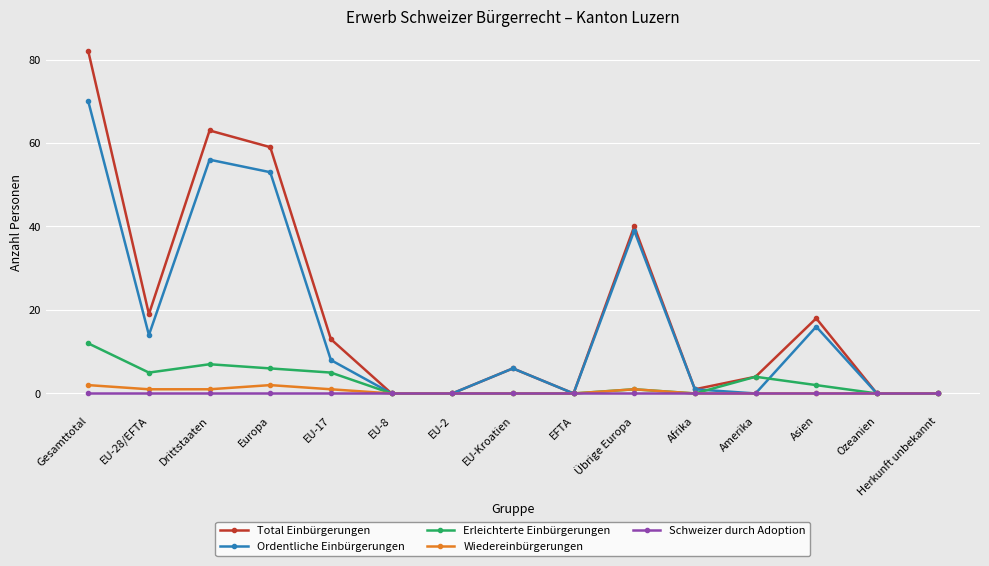

Count the number of categories in the chart.

15